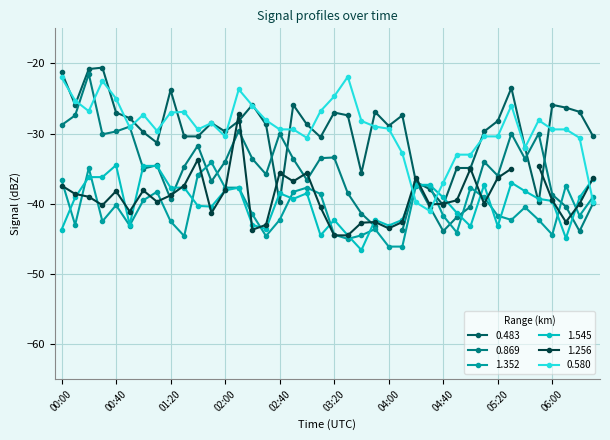

At which category does 0.483 reach its first local valley?

00:10